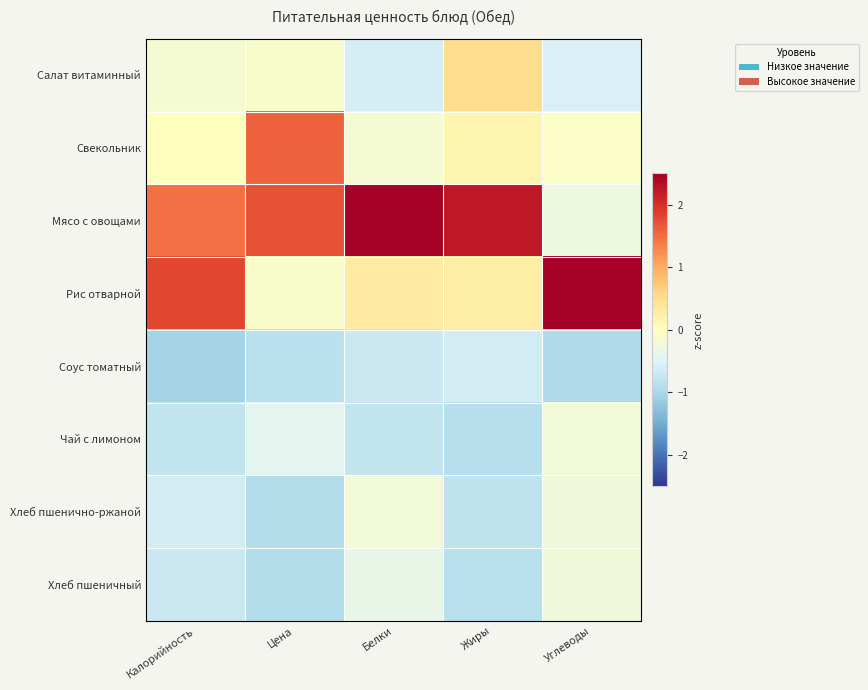

Rank the series by their maximum value, from highest to lowest.

Рис отварной, Мясо с овощами, Свекольник, Салат витаминный, Чай с лимоном, Хлеб пшенично-ржаной, Хлеб пшеничный, Соус томатный